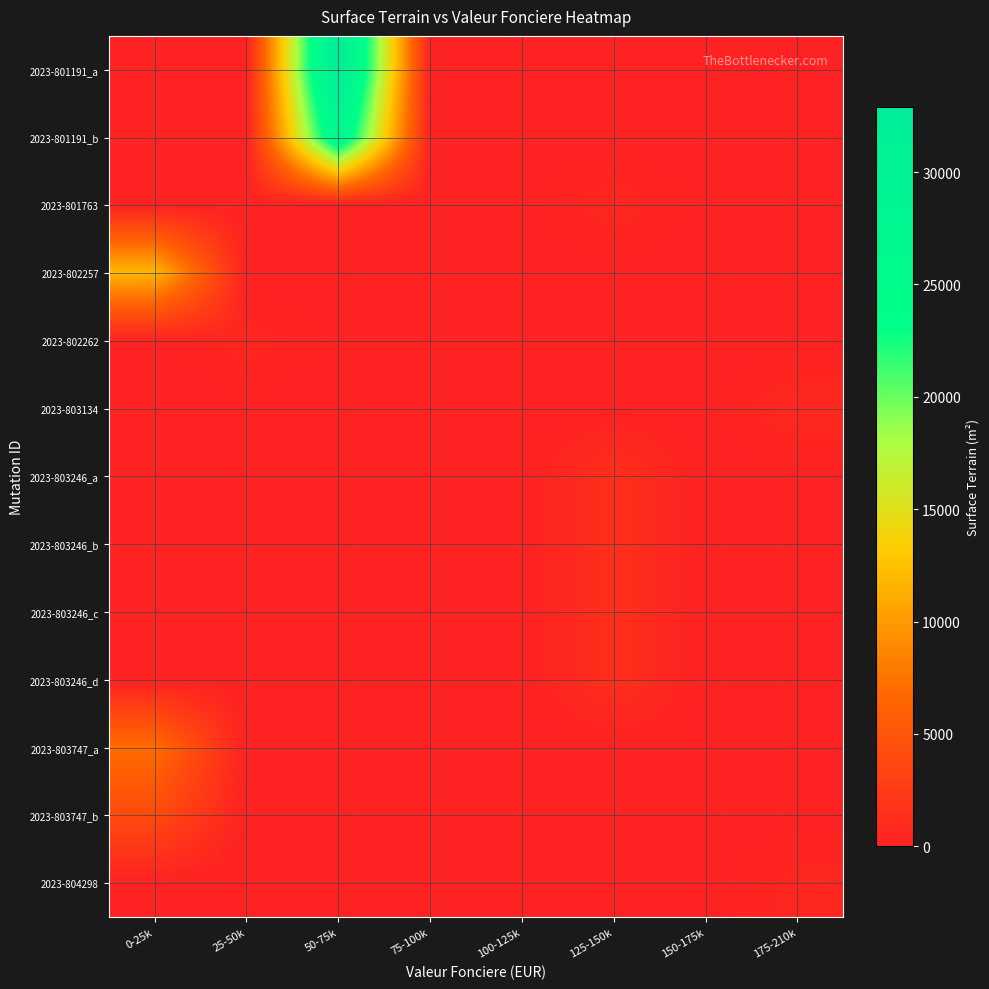

Which category has the lowest value in the 2023-803747_b series?

25-50k